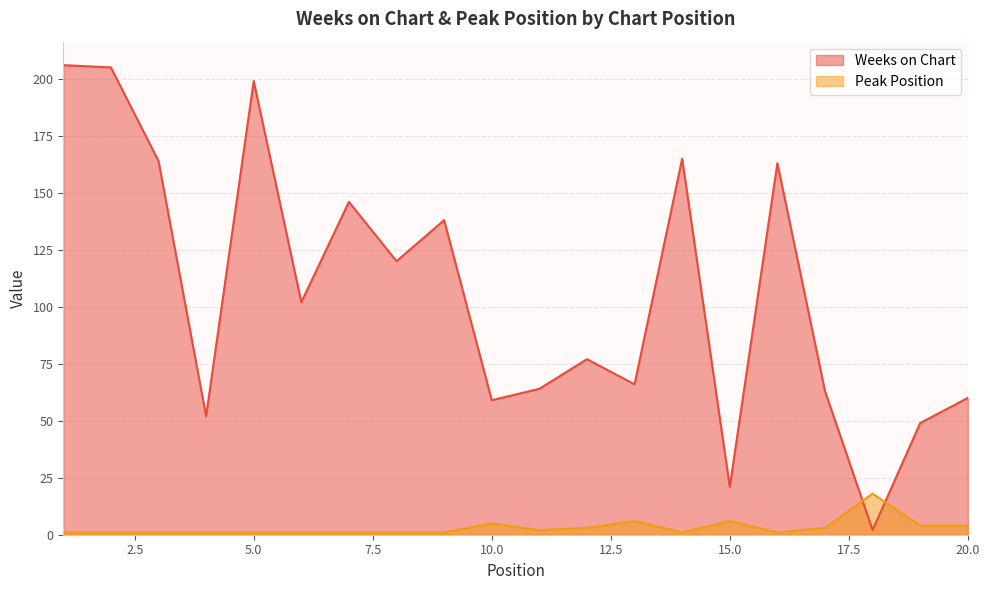

Which label corresponds to the smallest value in the chart?

1